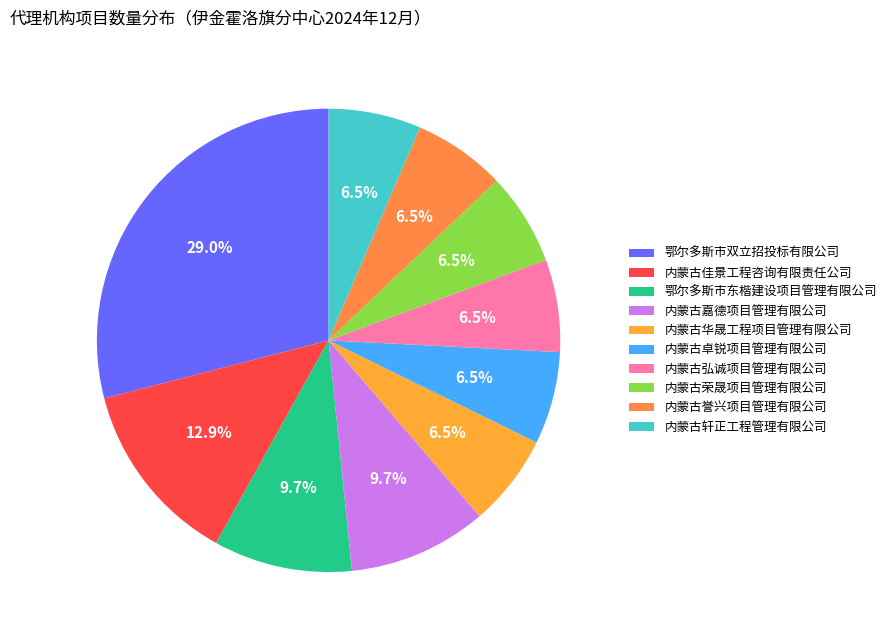

What is the change in value from 鄂尔多斯市东楷建设项目管理有限公司 to 内蒙古华晟工程项目管理有限公司?

-1